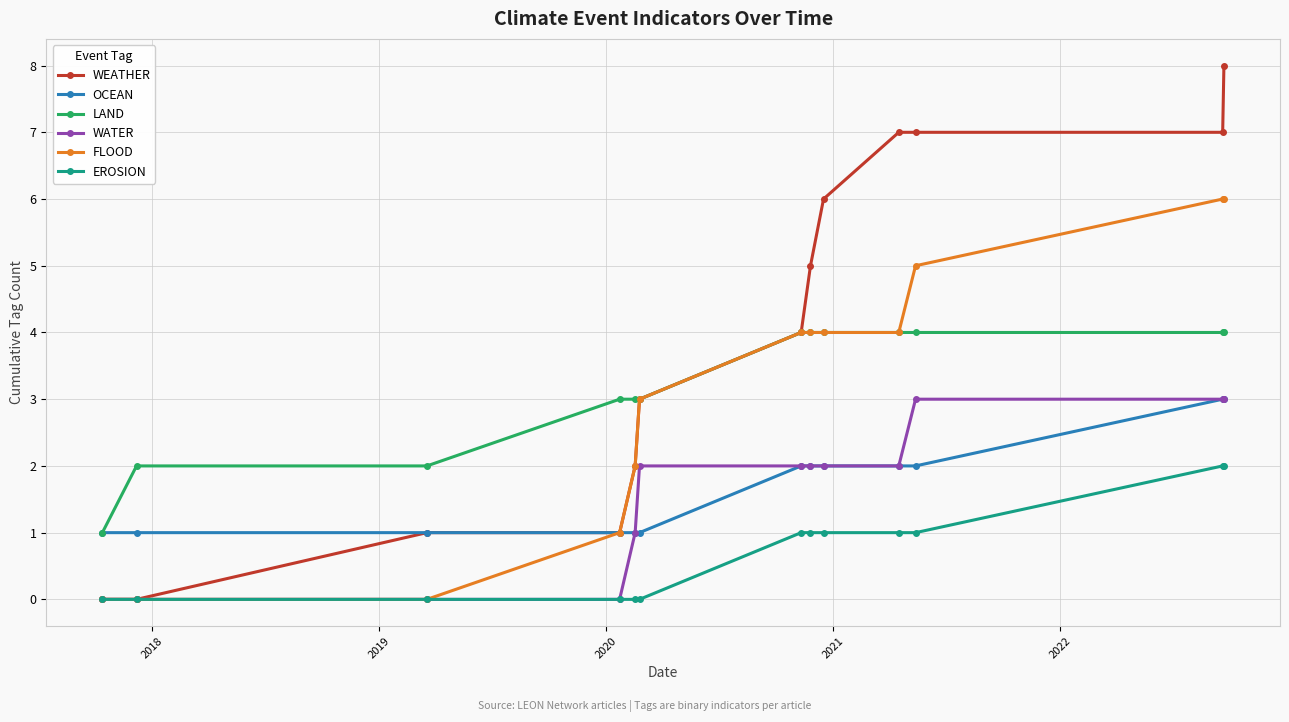

What is the sum of all WEATHER values?

51